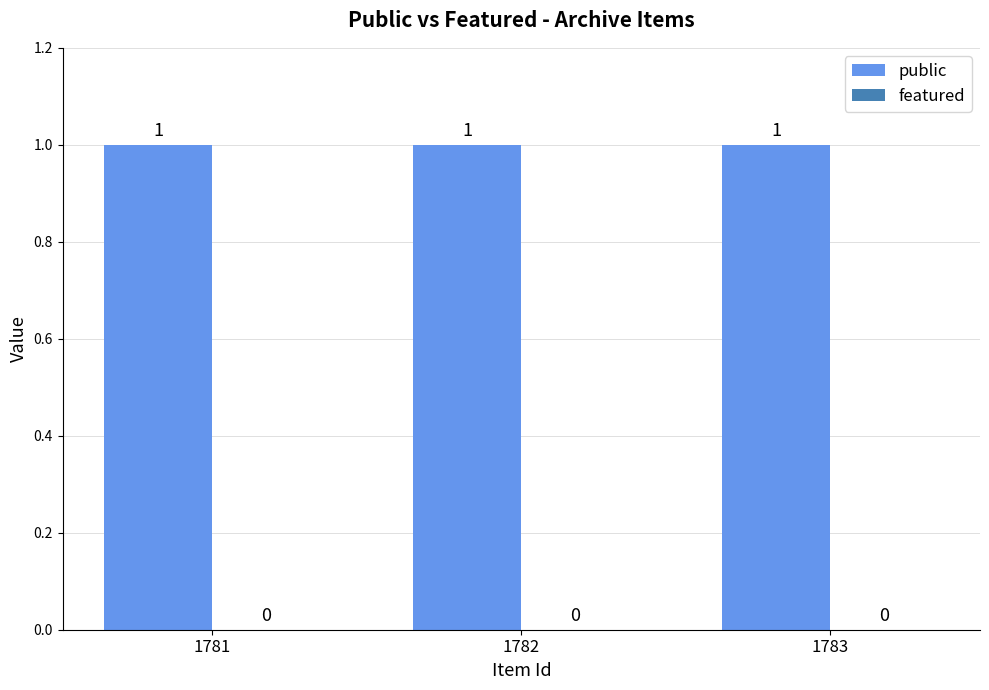

Rank the series at 1783 from highest to lowest value.

public, featured